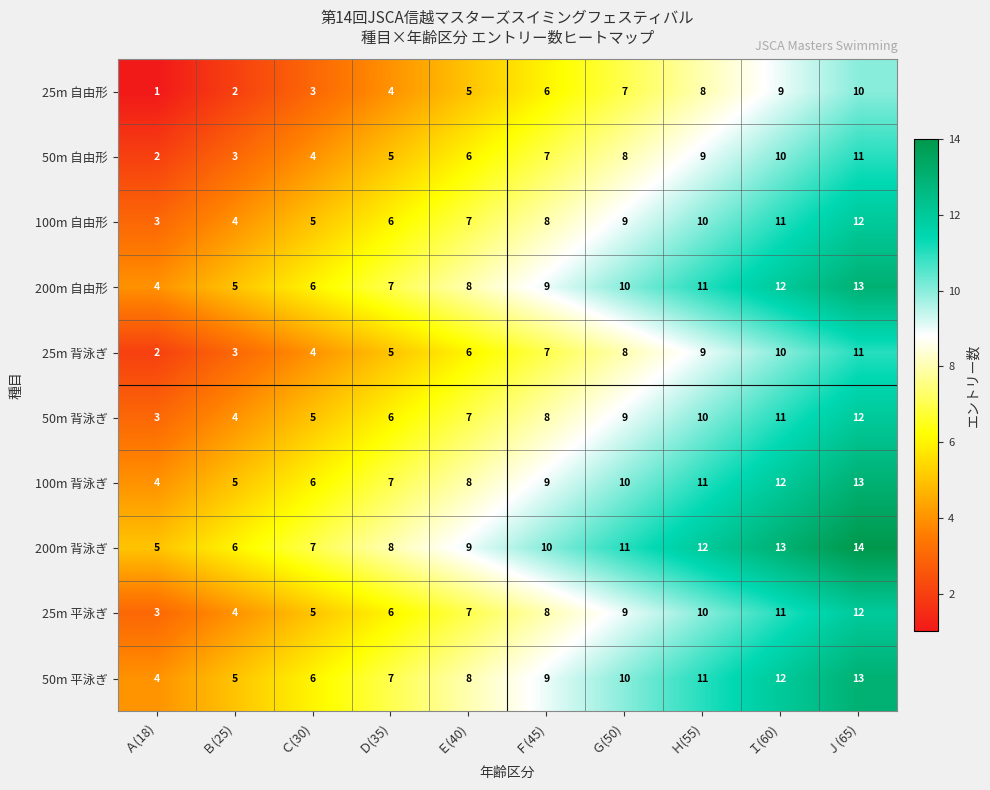

What is the difference between the highest and lowest values at Ｆ(45)?

4